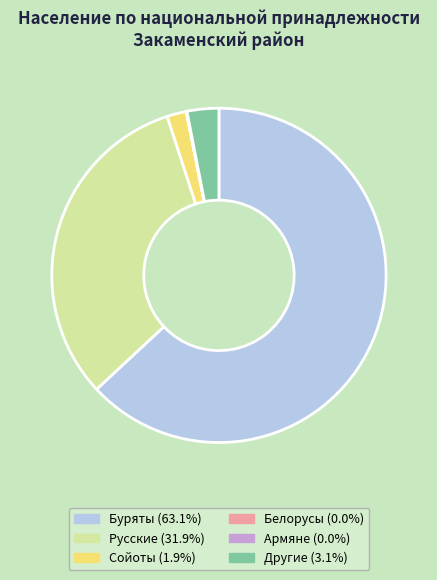

True or false: Буряты accounts for 63% of the total.

True